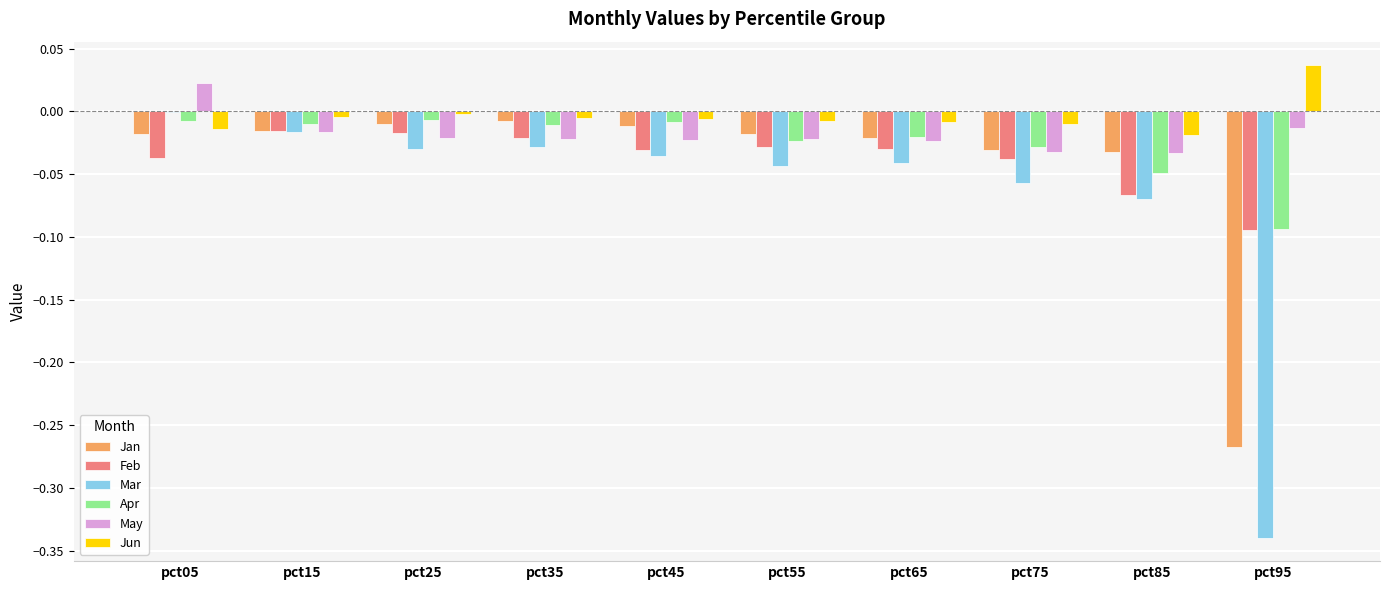

How many categories are shown in the chart?

10